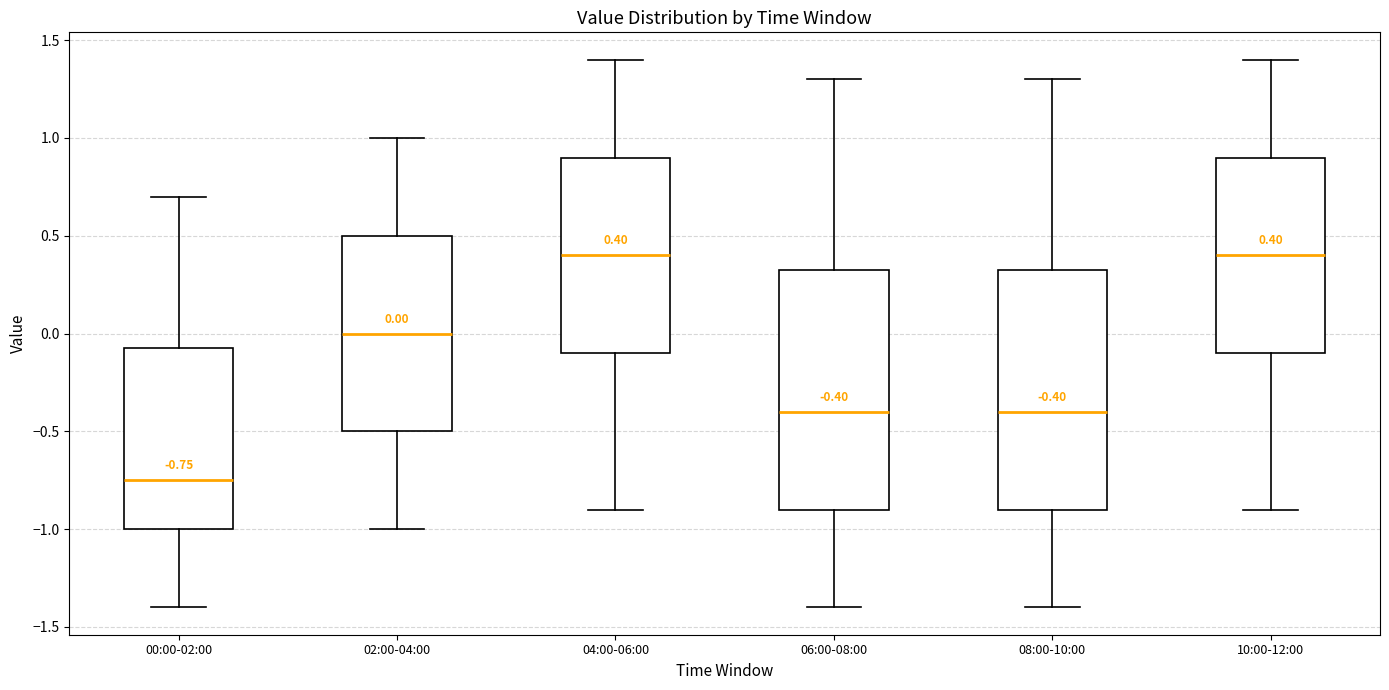

Which box's median line is the lowest?

00:00-02:00